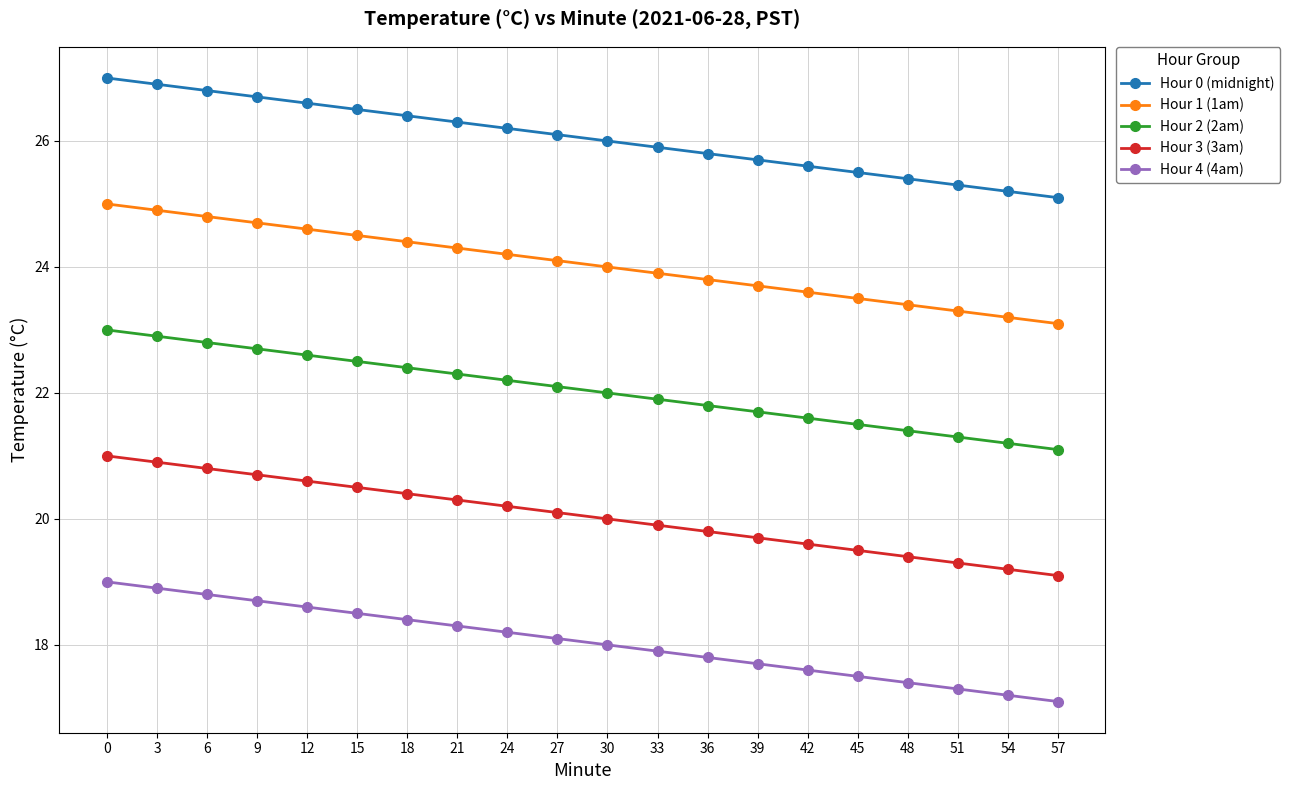

Is it true that Hour 4 (4am) equals 25.7 at 33?

False